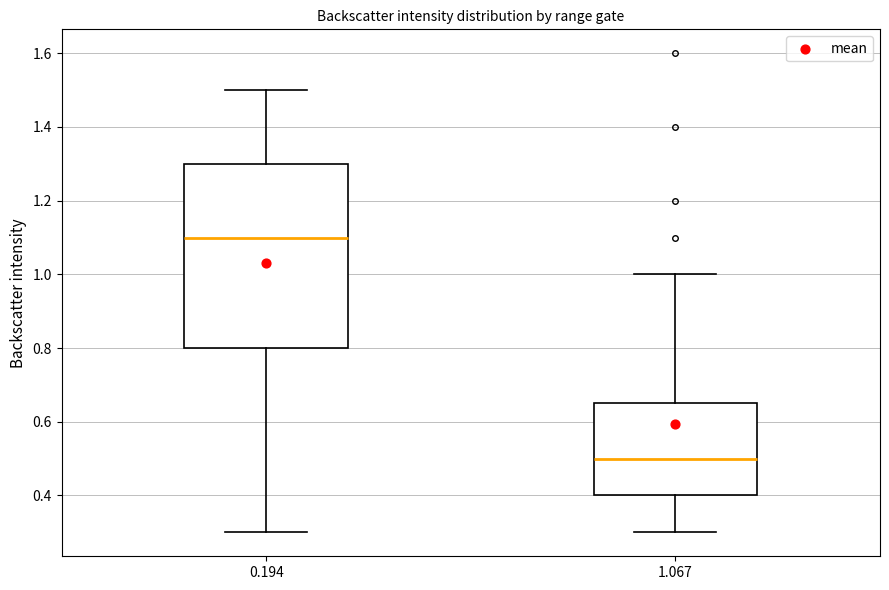

Which box's median line is the highest?

0.194